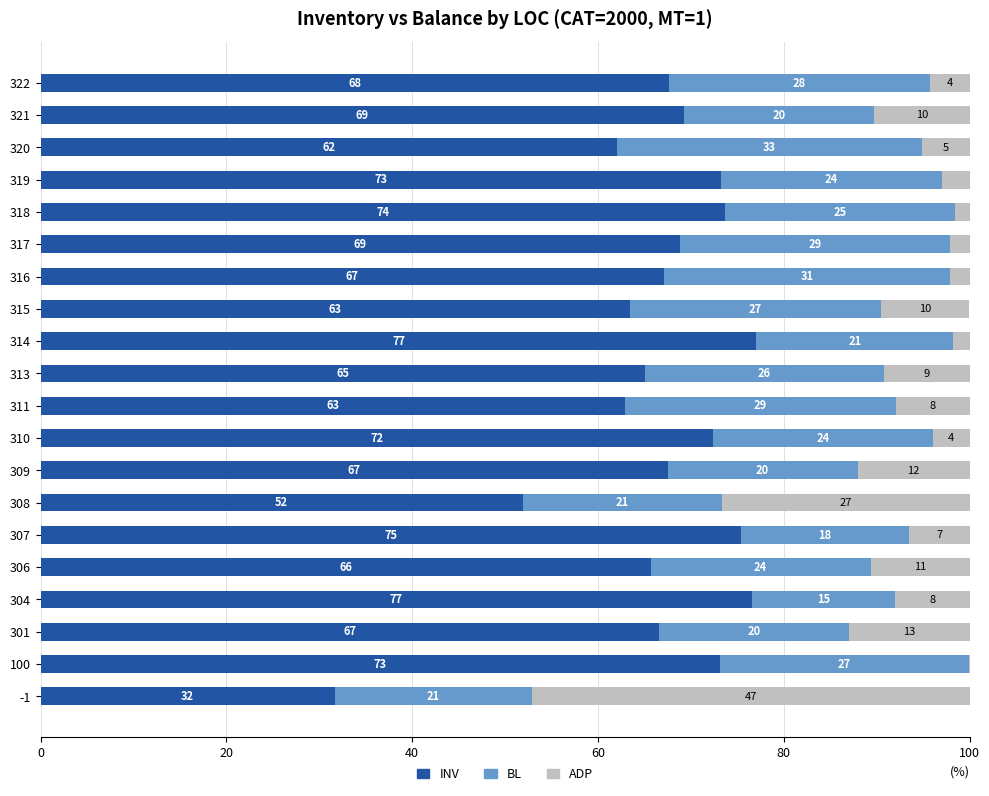

What is the maximum value for INV?

77.1